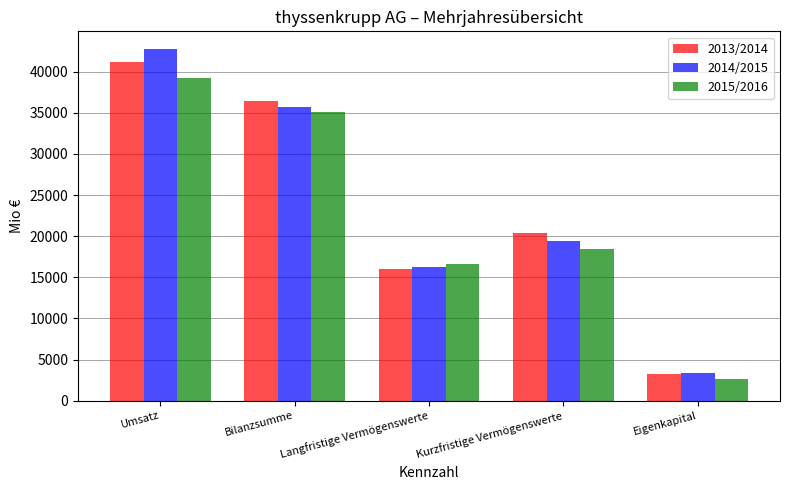

What is the value of the 2015/2016 bar at the 5th from the left?

2609